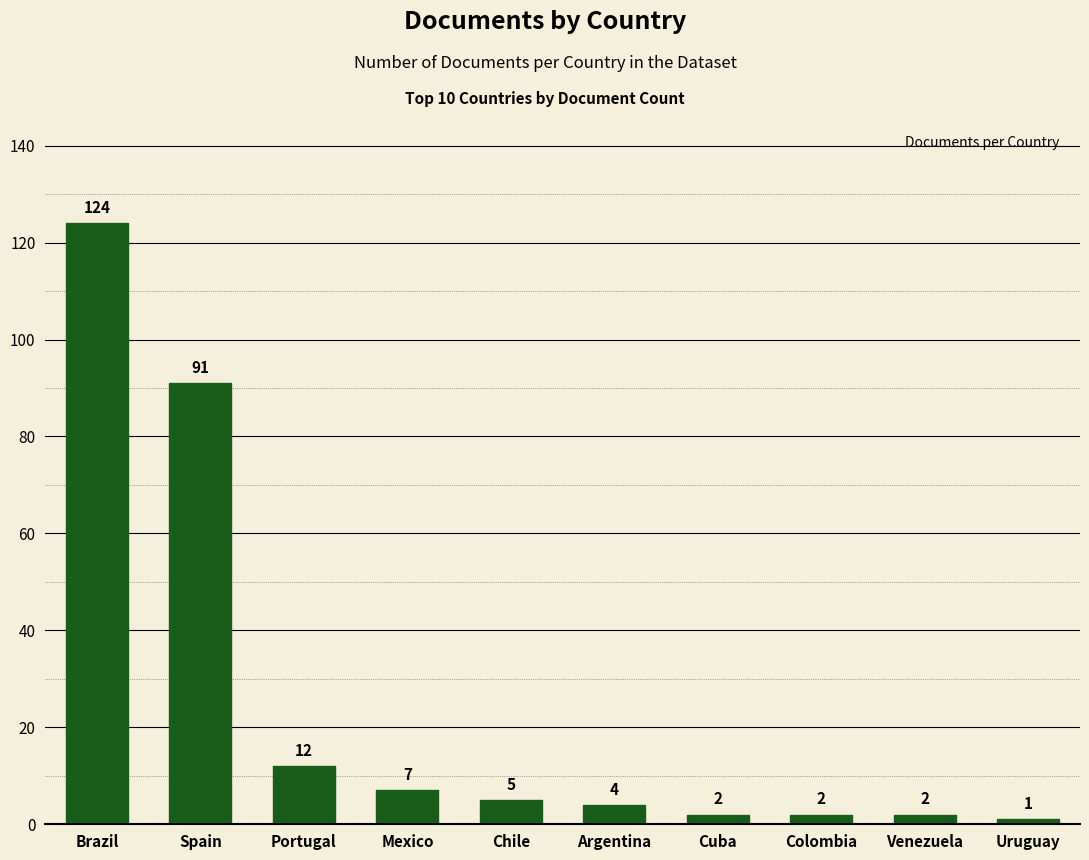

Does the chart contain any negative values?

No